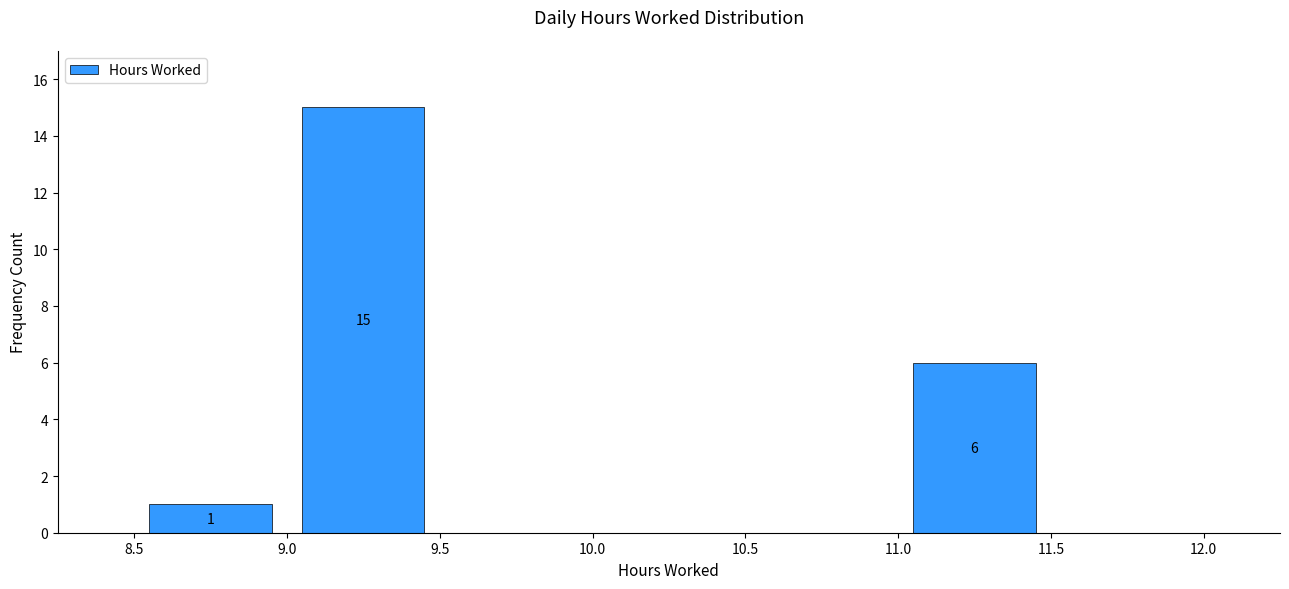

Which range on the x-axis has the tallest bar?

9.0 to 9.5